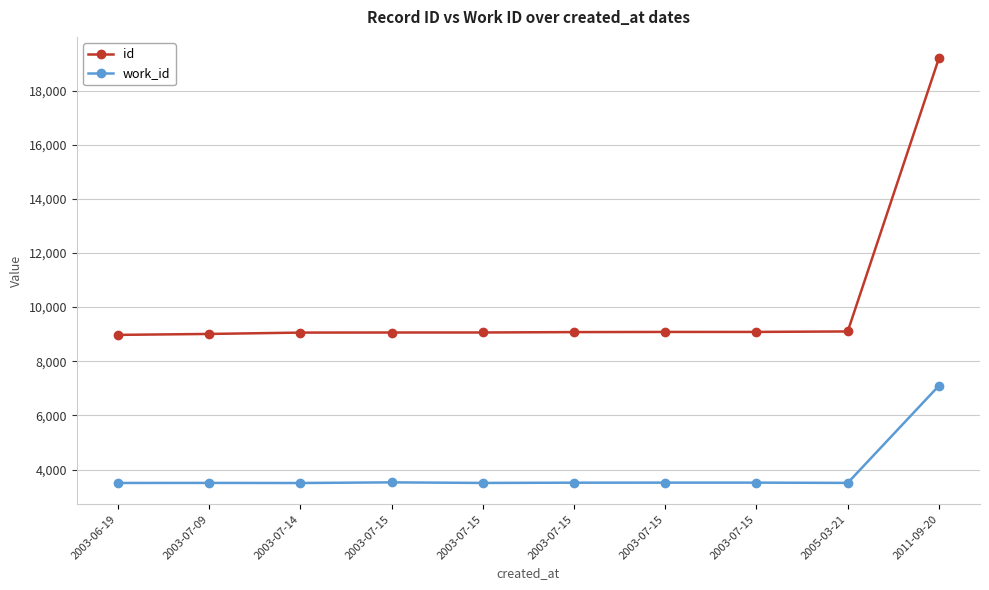

How many lines are shown in the chart?

2